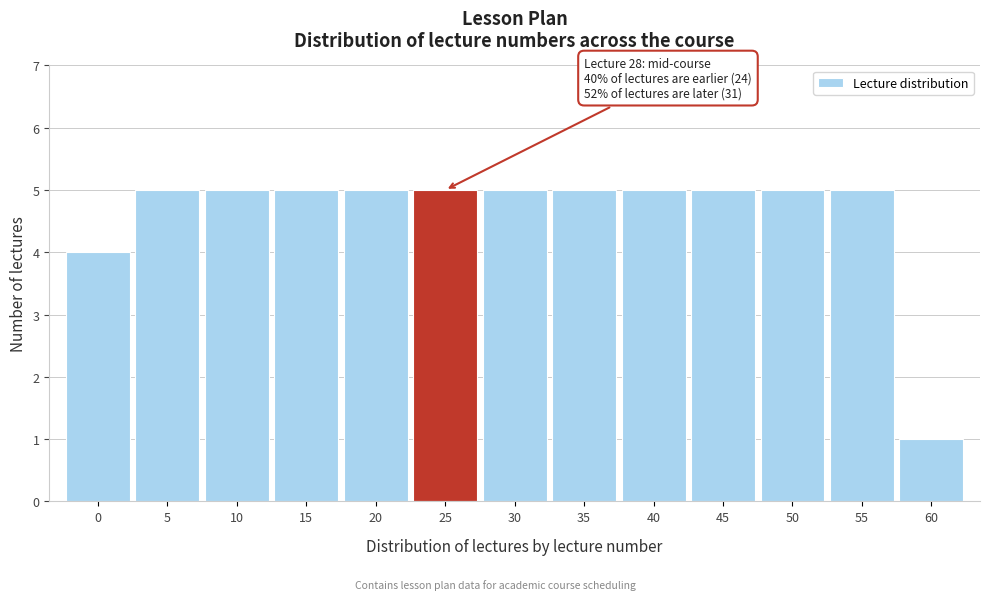

Reading left to right, list all the values displayed in this chart.

4	5	5	5	5	5	5	5	5	5	5	5	1